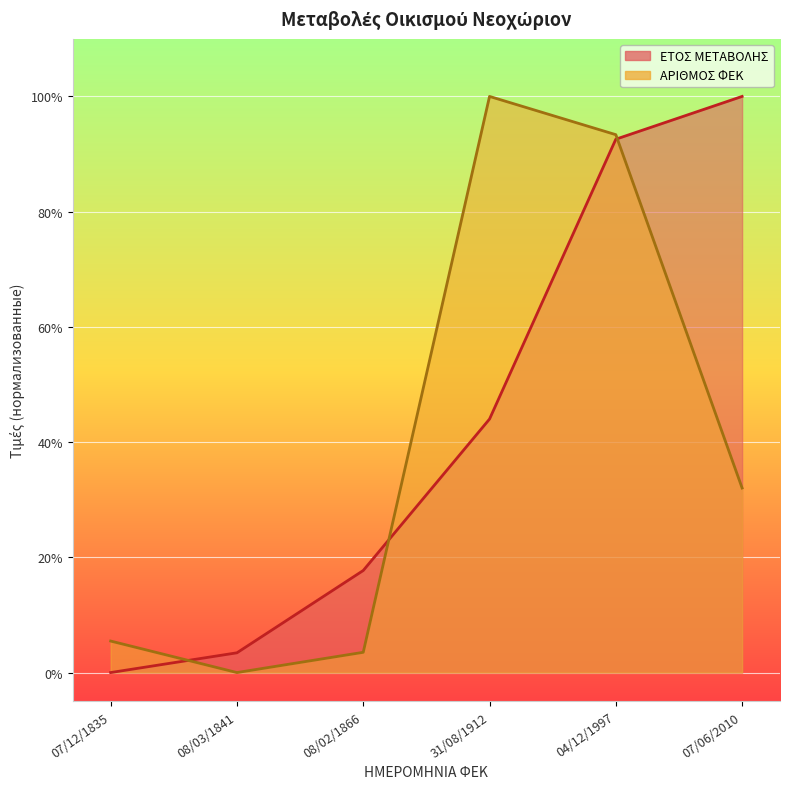

What position from the left is 07/12/1835?

1